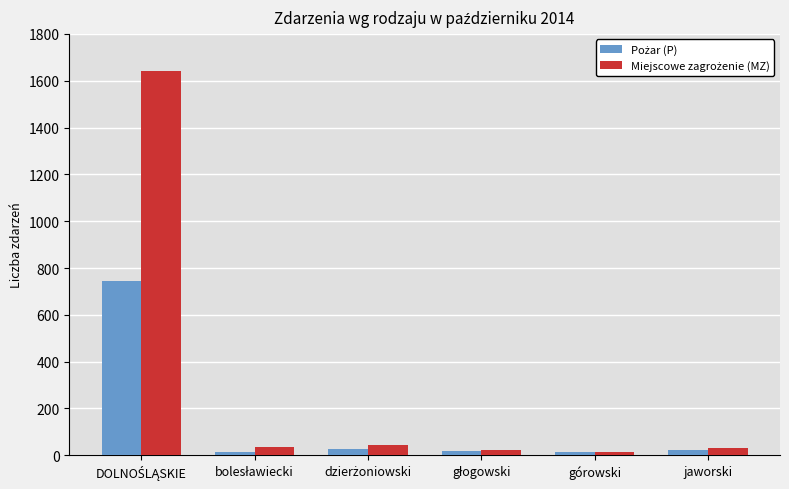

What is the total value across all series at głogowski?

38